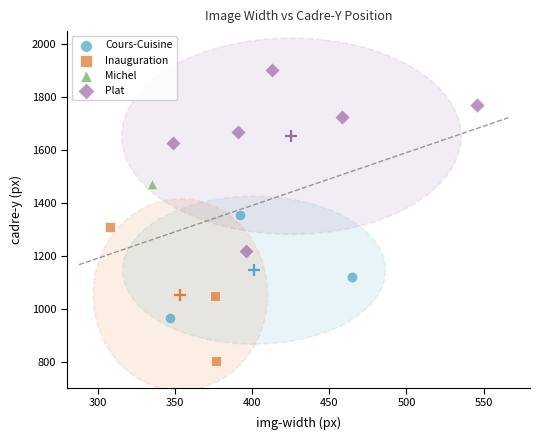

Which series contains the lowest Y value?

Inauguration